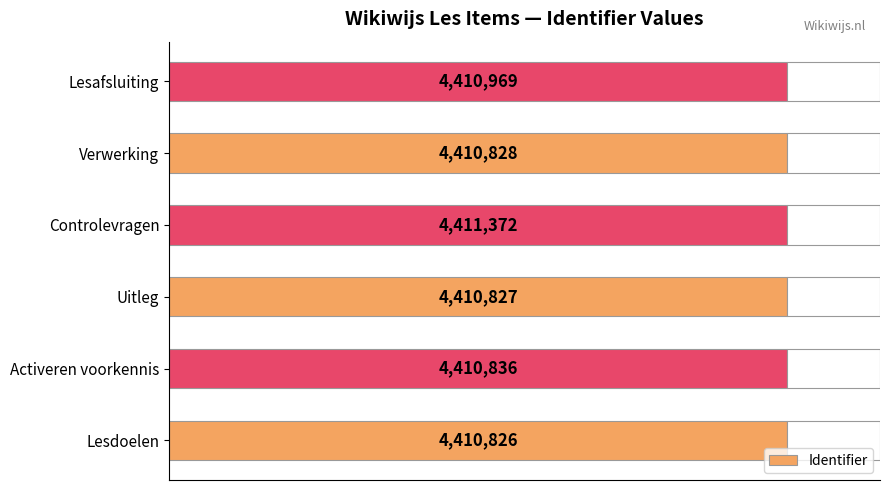

Rank the categories by value from lowest to highest.

Lesdoelen, Uitleg, Verwerking, Activeren voorkennis, Lesafsluiting, Controlevragen